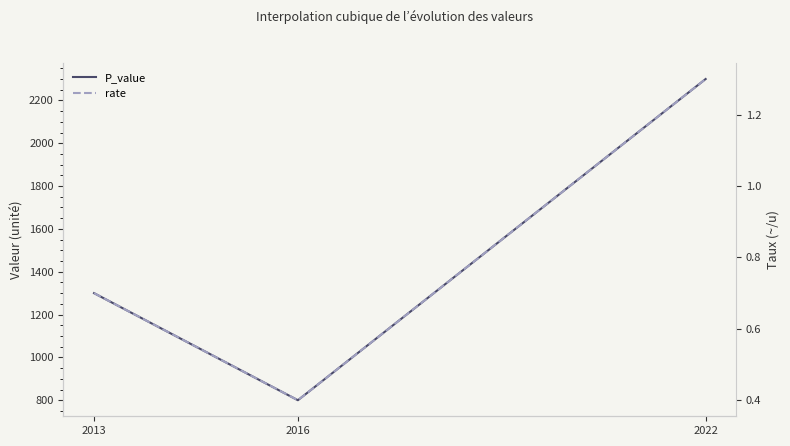

Reading right to left, transcribe all the data shown in this chart.

P_value: 2300.0	800.0	1300.0
rate: 1.3	0.4	0.7